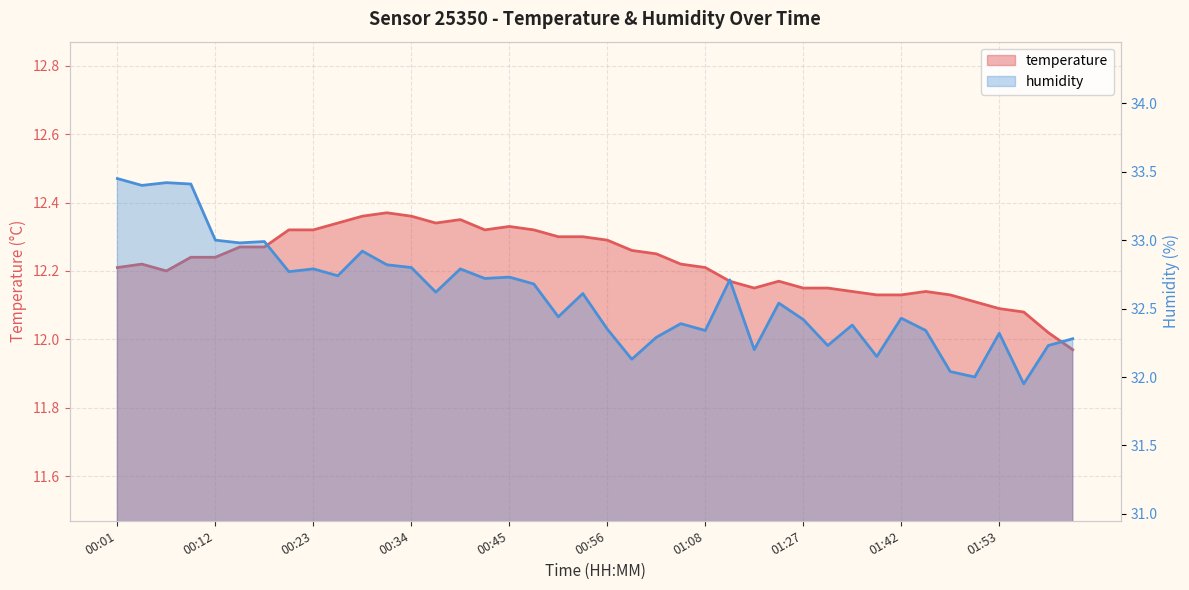

Count the number of data series in this chart.

2